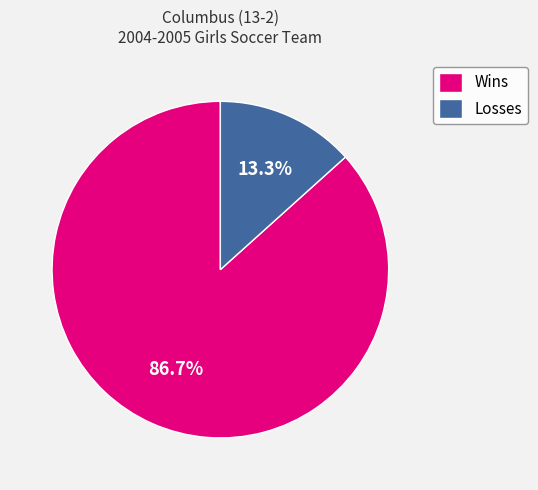

The Wins slice represents 87% of the pie. True or false?

True